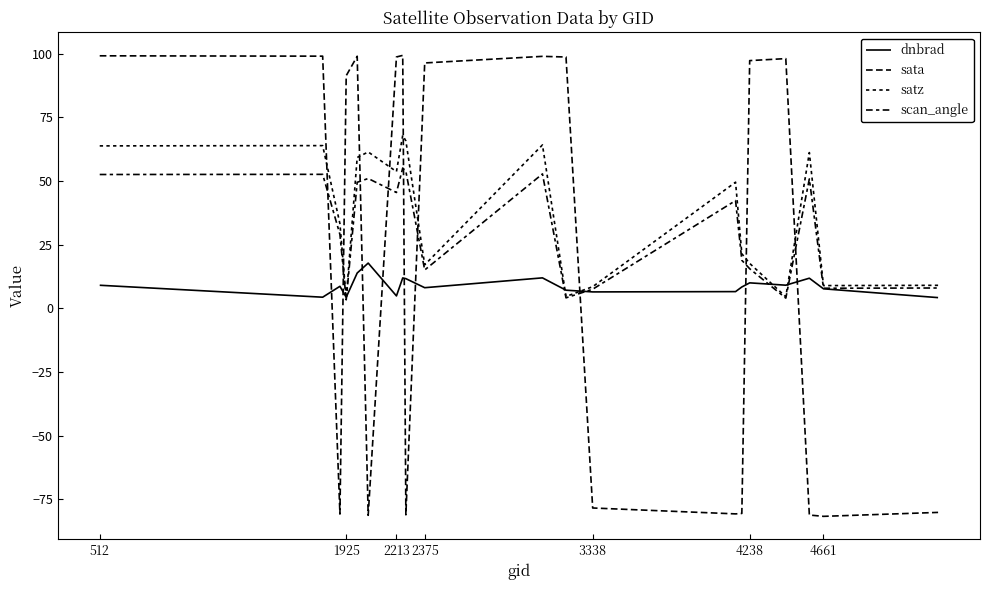

True or false: dnbrad has more than 0 interior local peaks.

True